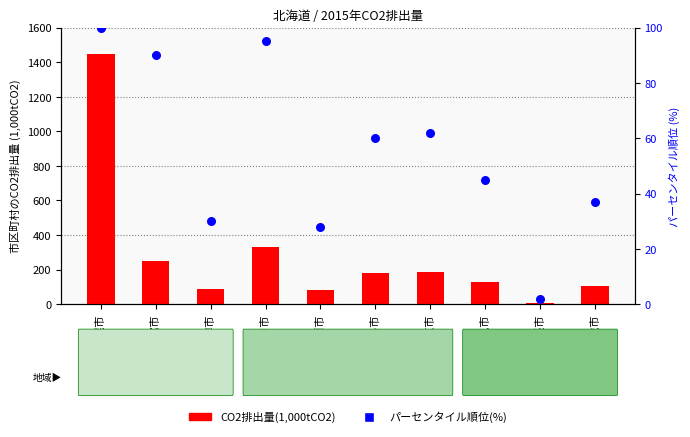

Which series has the largest total across all categories?

CO2排出量(1,000tCO2)